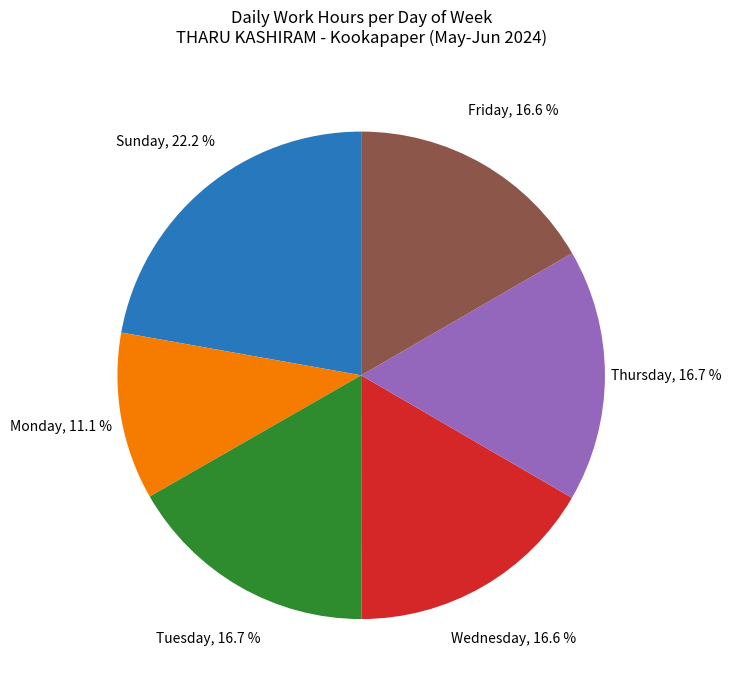

Does any single category account for the majority?

No